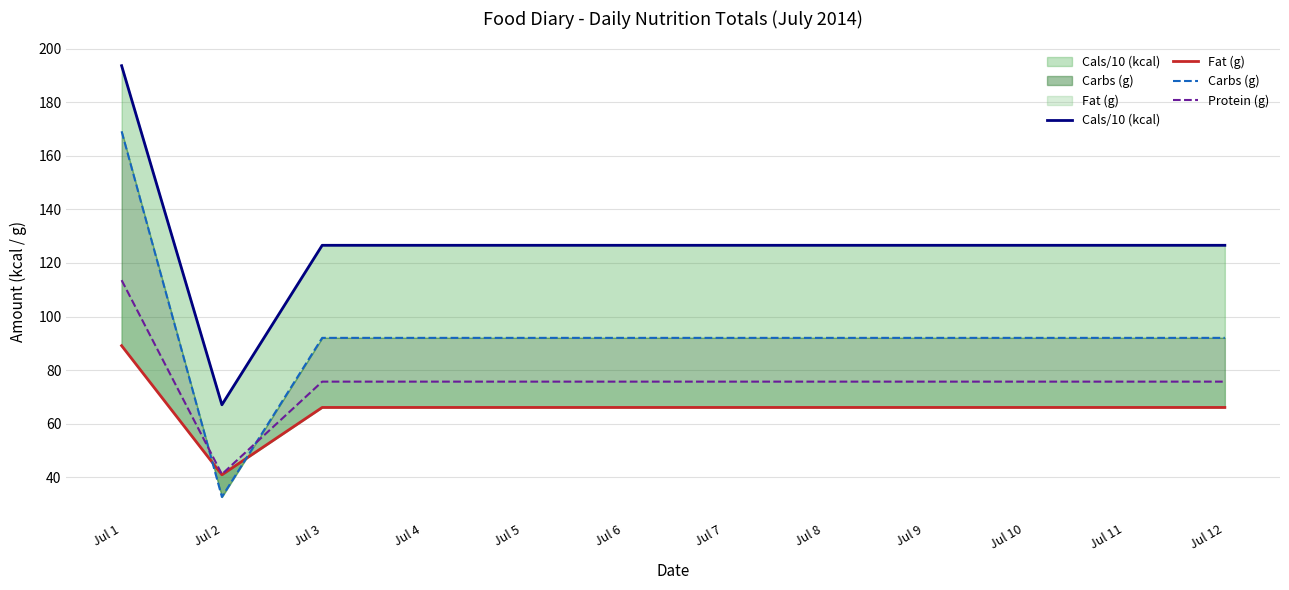

Reading left to right, extract all data points from this chart.

Cals/10 (kcal): 193.6	67.1	126.6	126.6	126.6	126.6	126.6	126.6	126.6	126.6	126.6	126.6
Fat (g): 89.2	41.0	66.1	66.1	66.1	66.1	66.1	66.1	66.1	66.1	66.1	66.1
Carbs (g): 169.1	32.7	92.1	92.1	92.1	92.1	92.1	92.1	92.1	92.1	92.1	92.1
Protein (g): 113.6	41.2	75.7	75.7	75.7	75.7	75.7	75.7	75.7	75.7	75.7	75.7